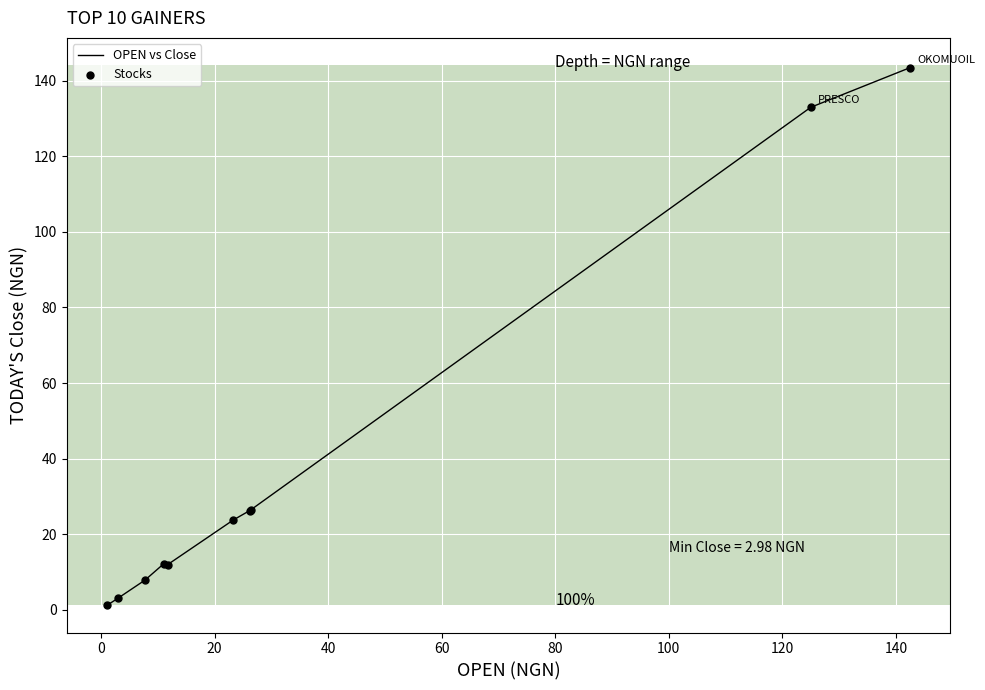

What is the maximum value shown in the chart?

143.5